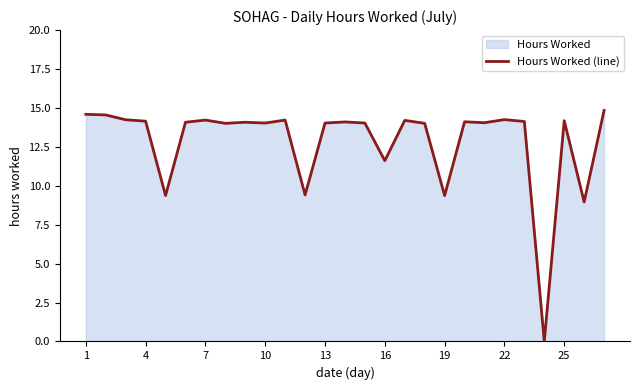

What is the maximum value shown in the chart?

14.8